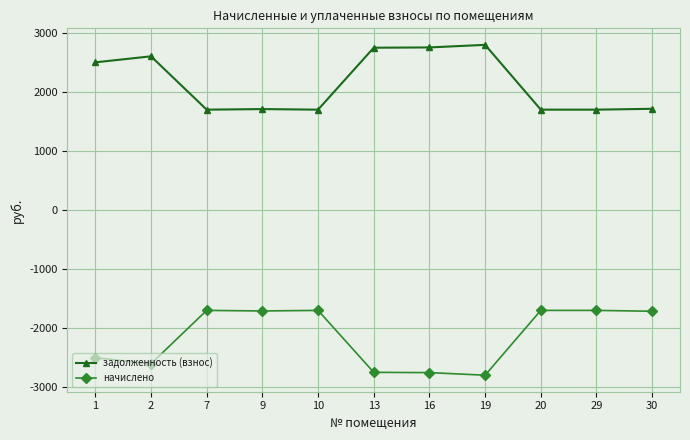

What is the sum of the задолженность (взнос) values at 13 and 9?

4461.5